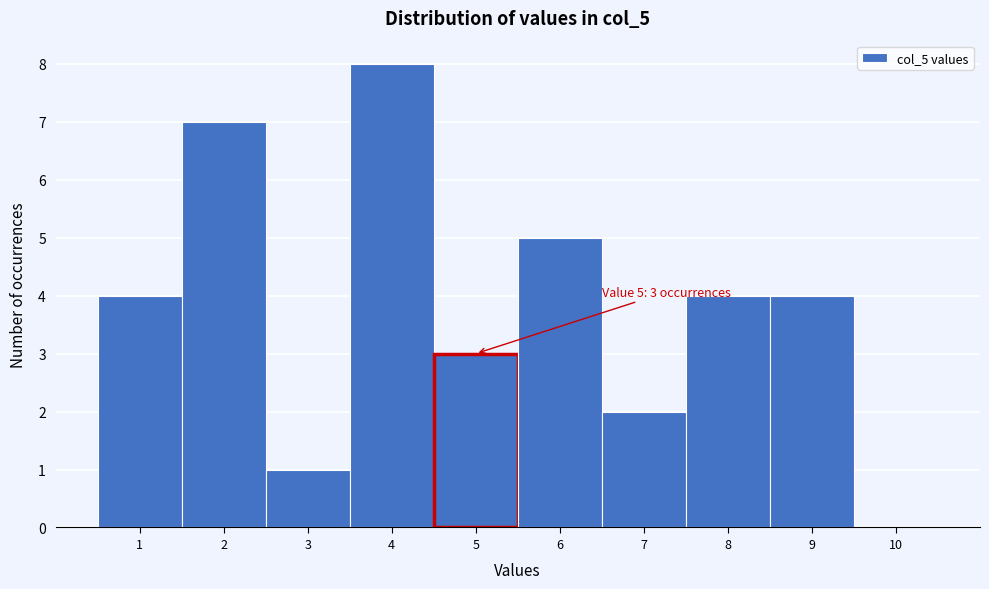

Which range on the x-axis has the tallest bar?

3.5 to 4.5